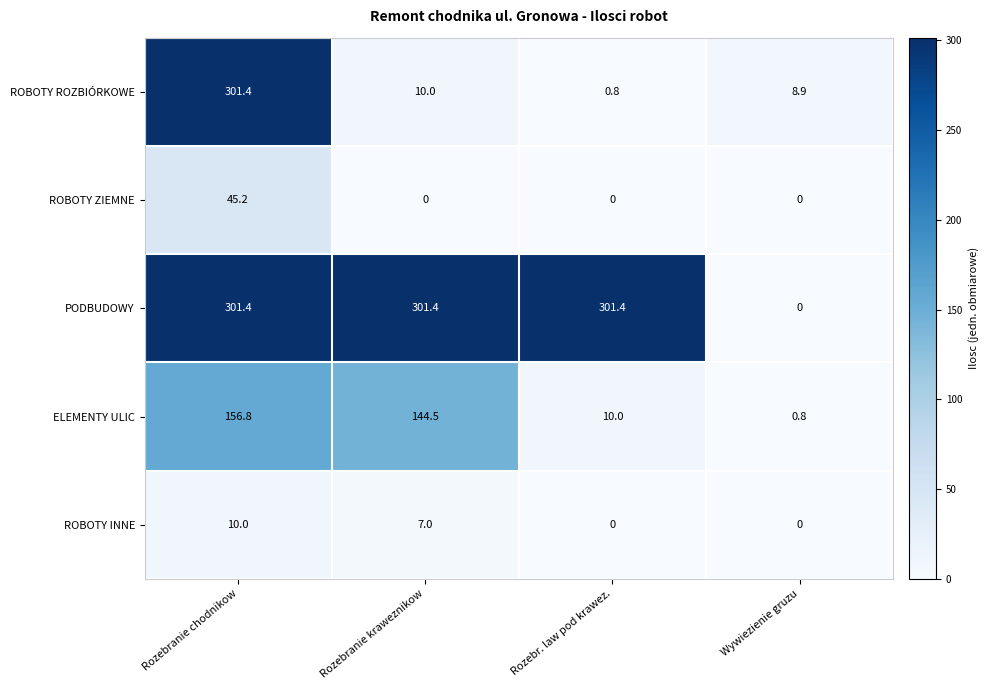

Rank the categories by ELEMENTY ULIC value from lowest to highest.

Wywiezienie gruzu, Rozebr. law pod krawez., Rozebranie kraweznikow, Rozebranie chodnikow